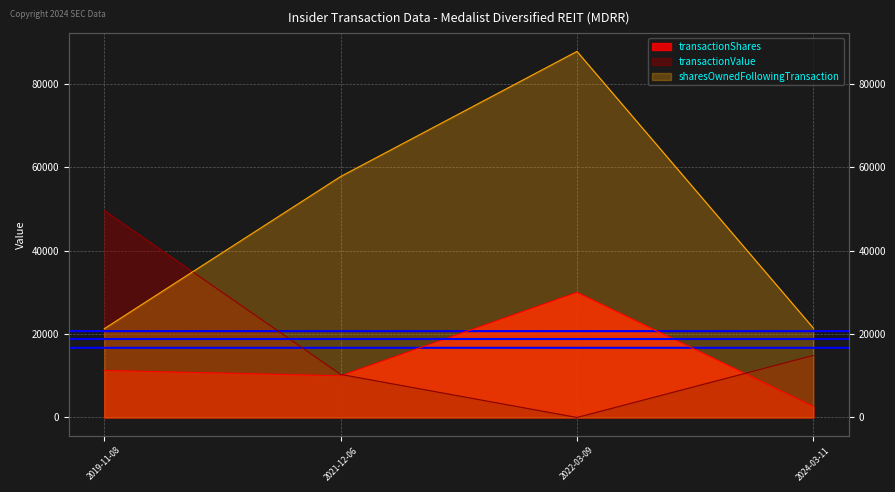

Which series has the largest total across all categories?

sharesOwnedFollowingTransaction